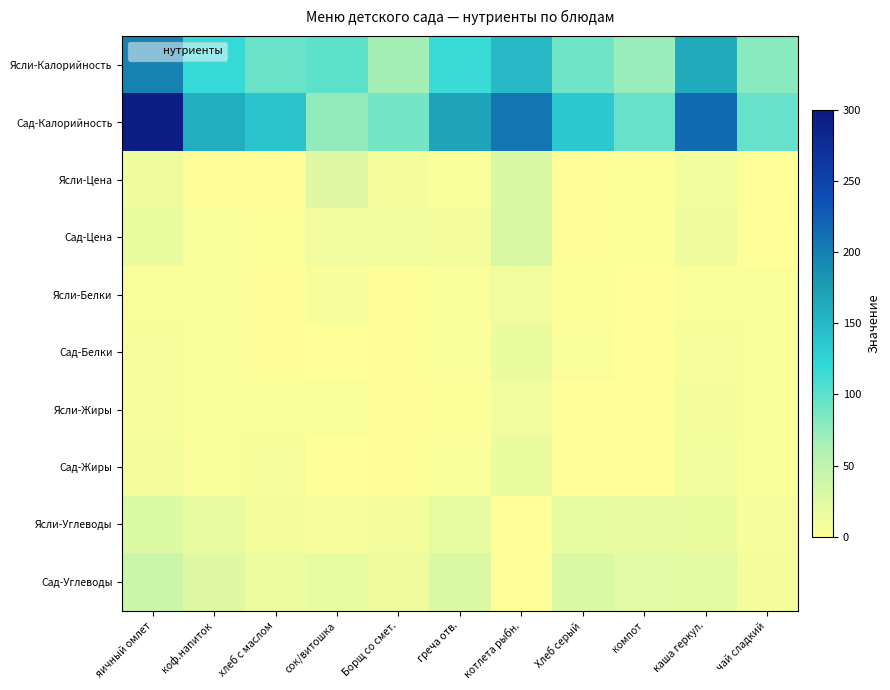

List the series in order of their peak value, highest first.

Сад-Калорийность, Ясли-Калорийность, Сад-Углеводы, Сад-Цена, Ясли-Цена, Ясли-Углеводы, Сад-Белки, Сад-Жиры, Ясли-Жиры, Ясли-Белки